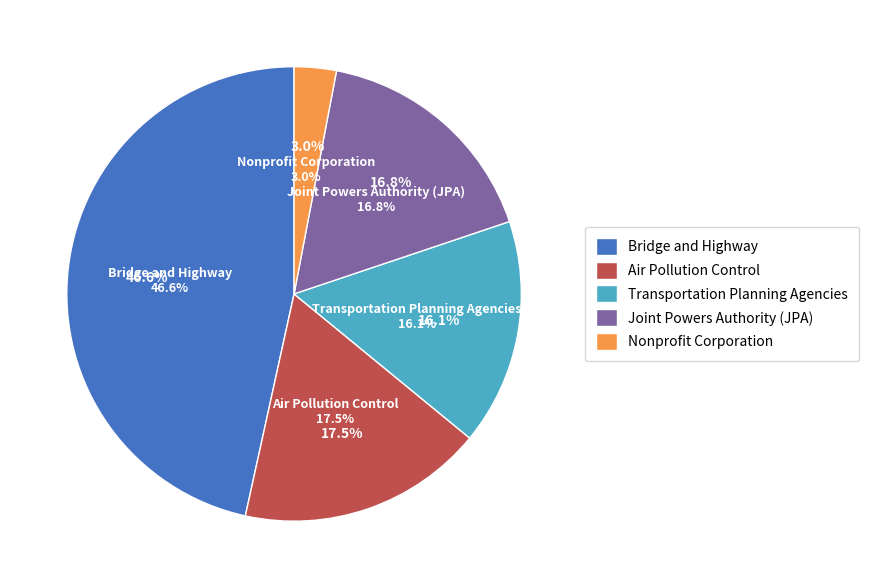

To the nearest percent, what is the difference between the Nonprofit Corporation and Bridge and Highway slice percentages?

44%